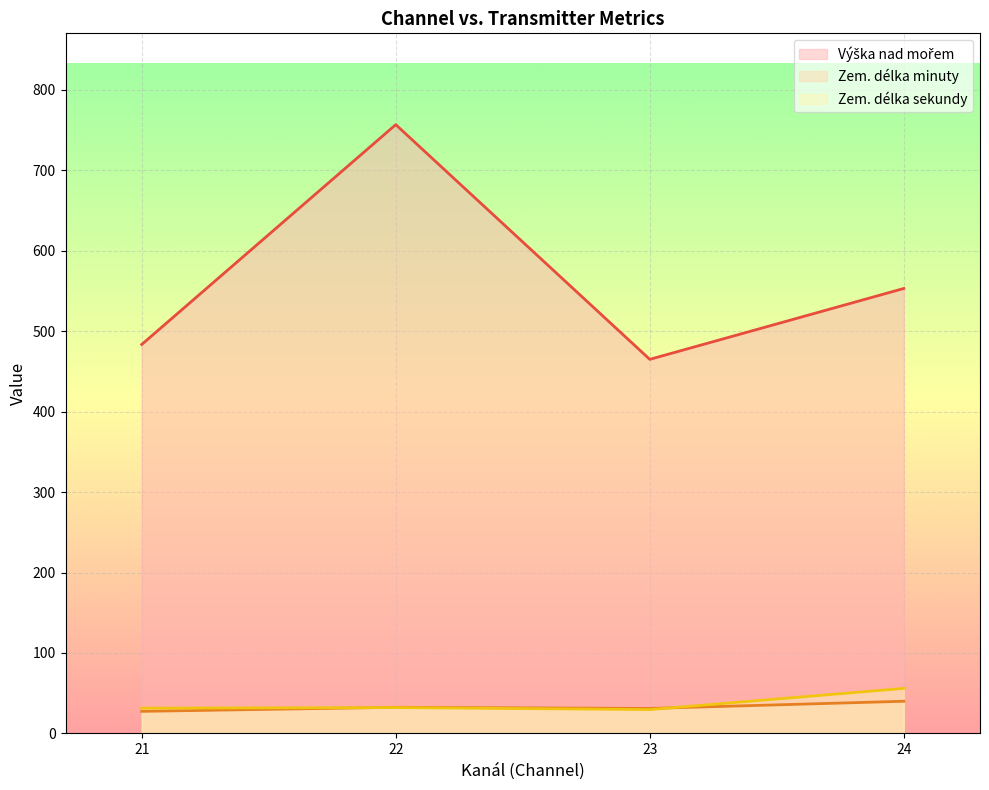

Which series has the largest total across all categories?

Výška nad mořem